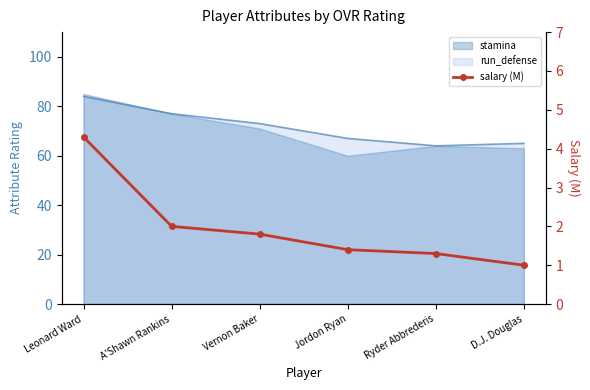

What is the label of the 5th point from the right?

A'Shawn Rankins